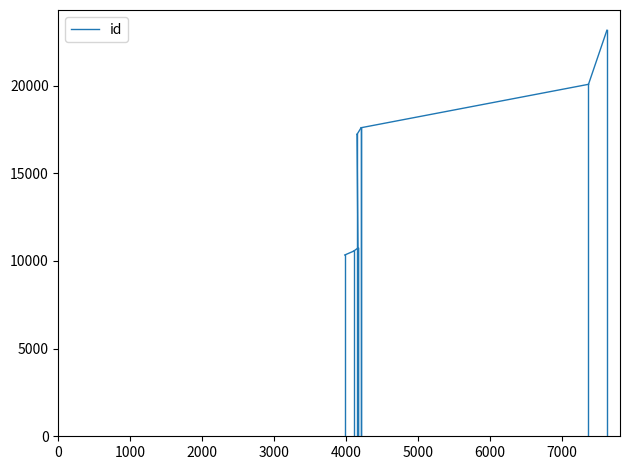

Count the values in the range 0 to 10343.

2